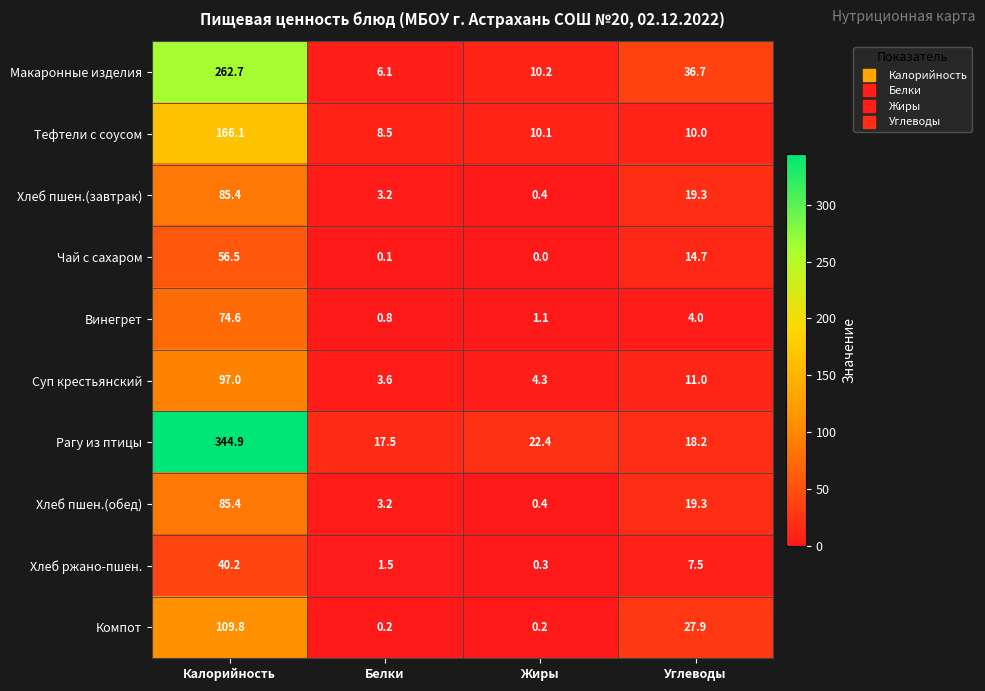

Which series has the largest total across all categories?

Рагу из птицы